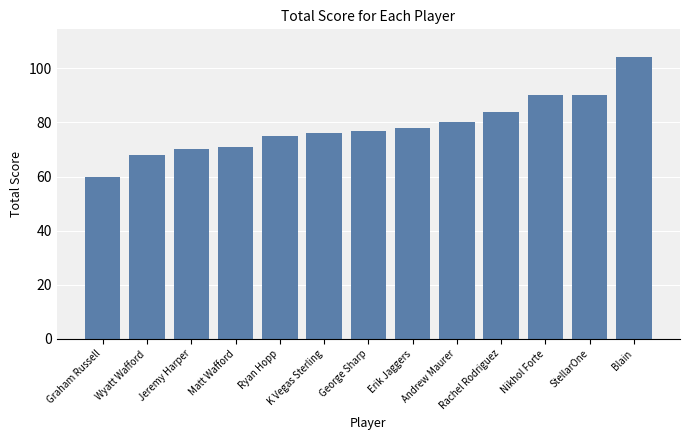

Reading left to right, what are all the values shown in this chart?

60	68	70	71	75	76	77	78	80	84	90	90	104